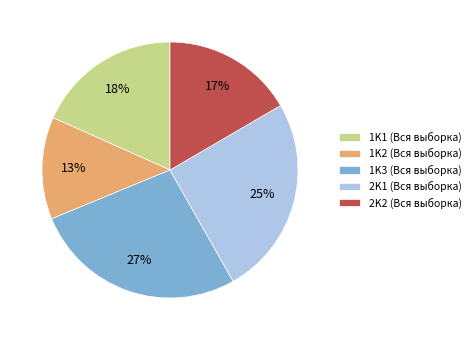

Is it true that 1K1 (Вся выборка) is 18% of the pie?

True